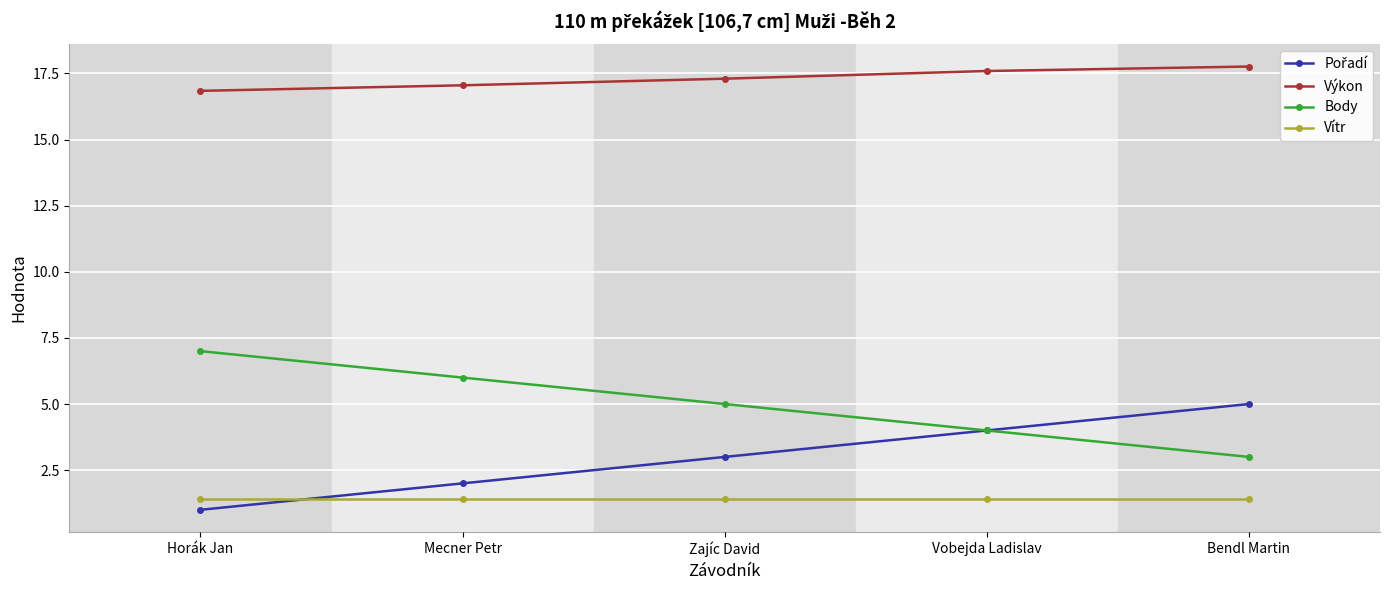

What value does the Body series have at Bendl Martin?

3.0